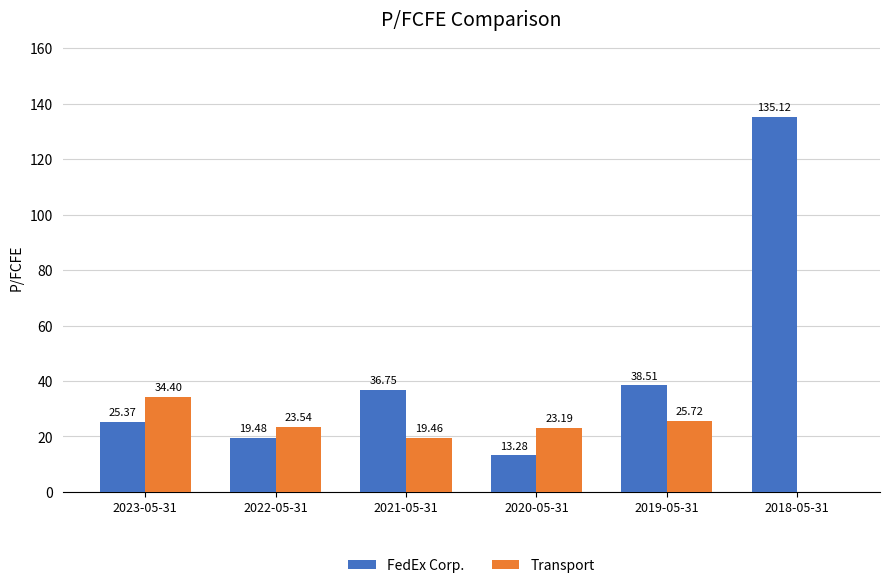

Which series changed the most between 2023-05-31 and 2021-05-31?

Transport